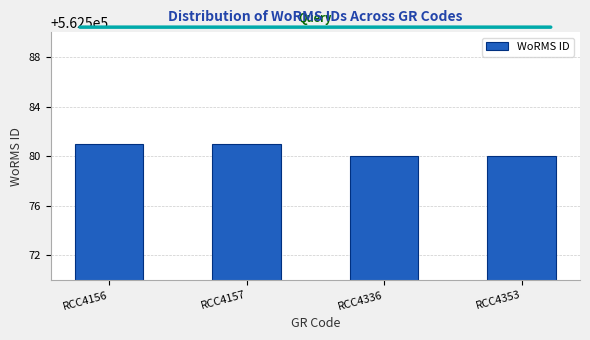

What is the value of the 1st bar from the left?

562581